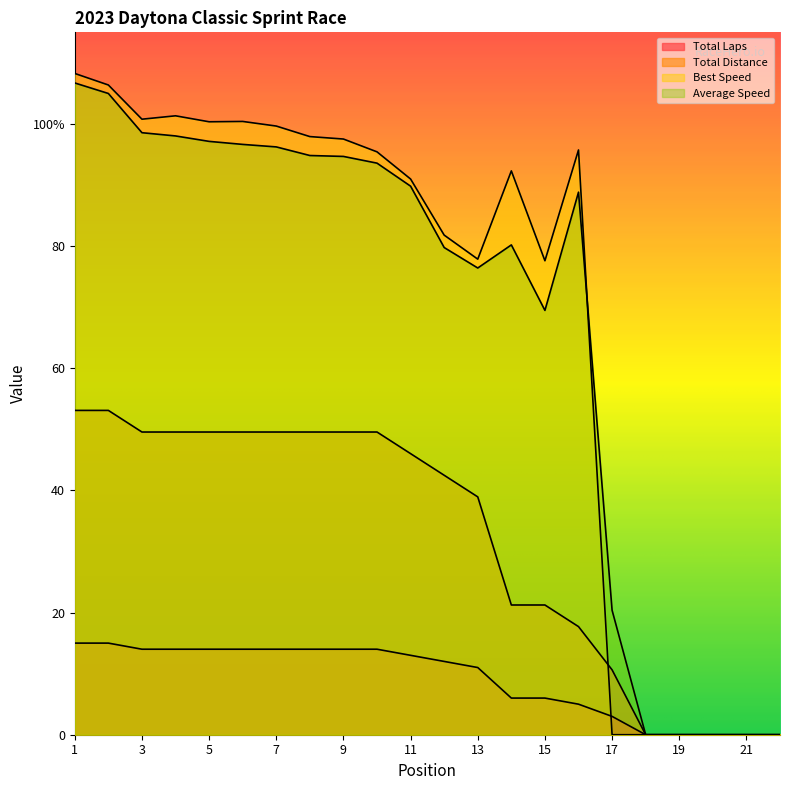

List the labels in order of Best Speed value, largest first.

1, 2, 4, 3, 6, 5, 7, 8, 9, 16, 10, 14, 11, 12, 13, 15, 17, 18, 19, 20, 21, 22